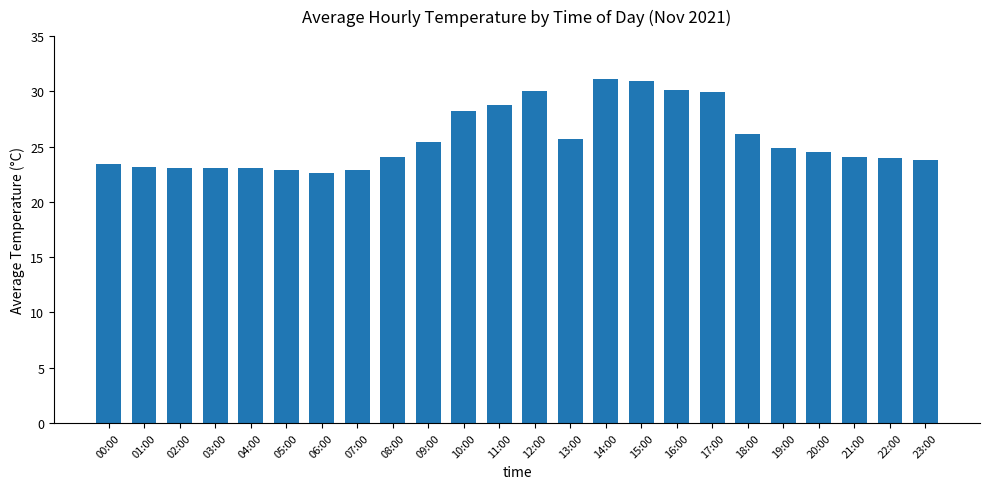

What is the label of the 2nd bar from the left?

01:00